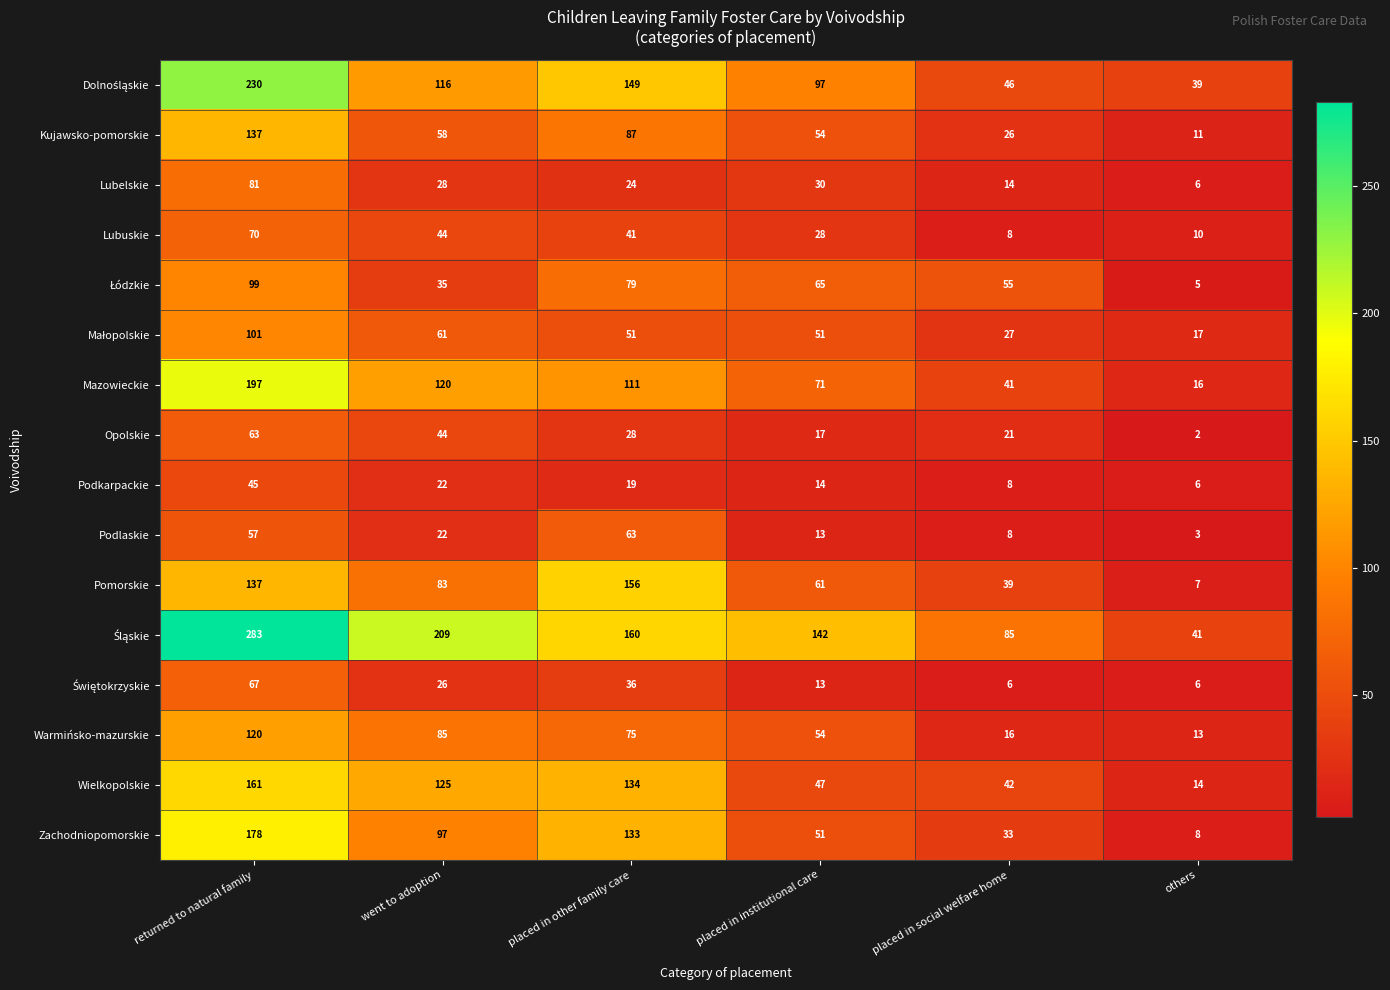

The Mazowieckie series shows 41 at placed in social welfare home. True or false?

True